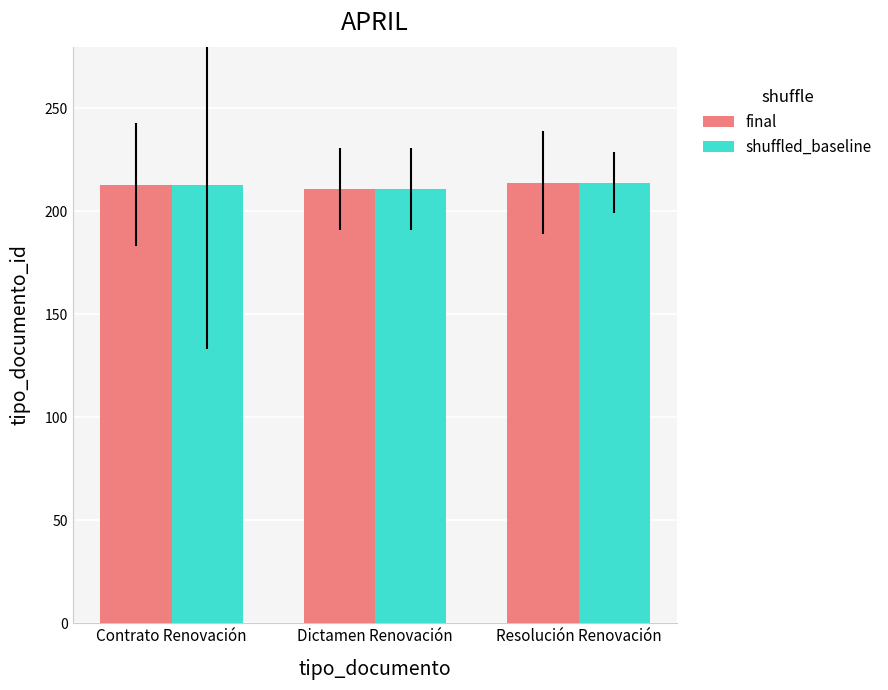

What is the approximate value of final at Resolución Renovación?

214